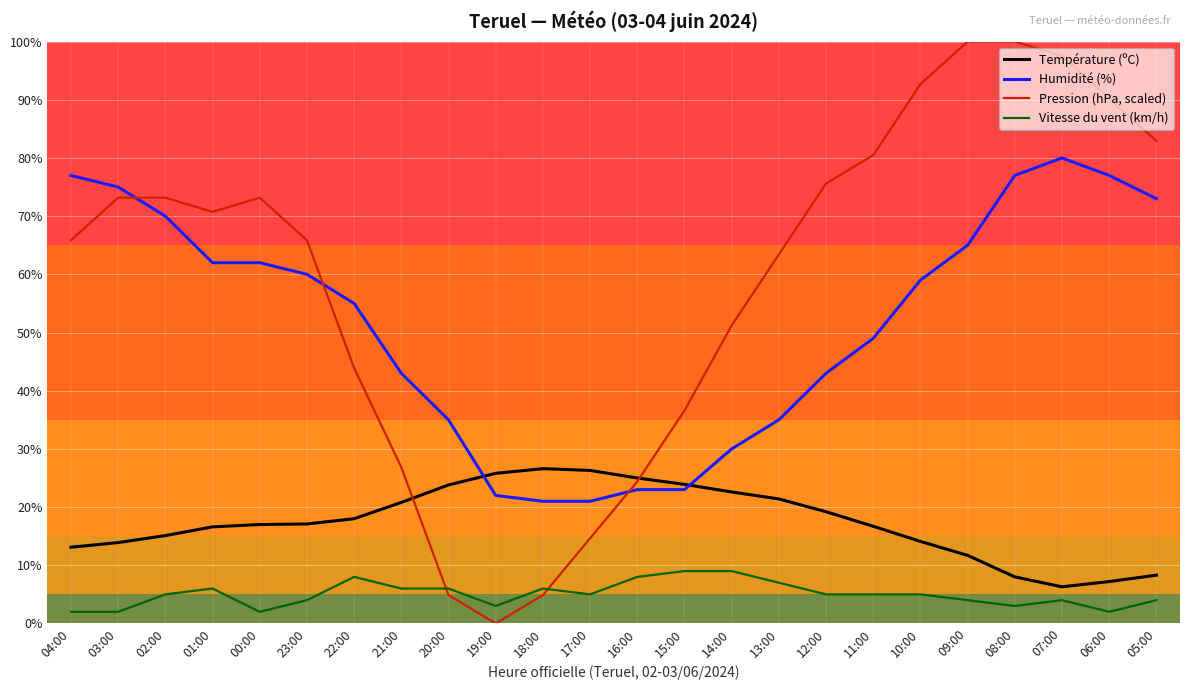

What is the sum of the Humidité (%) values at 16:00 and 22:00?

78.0